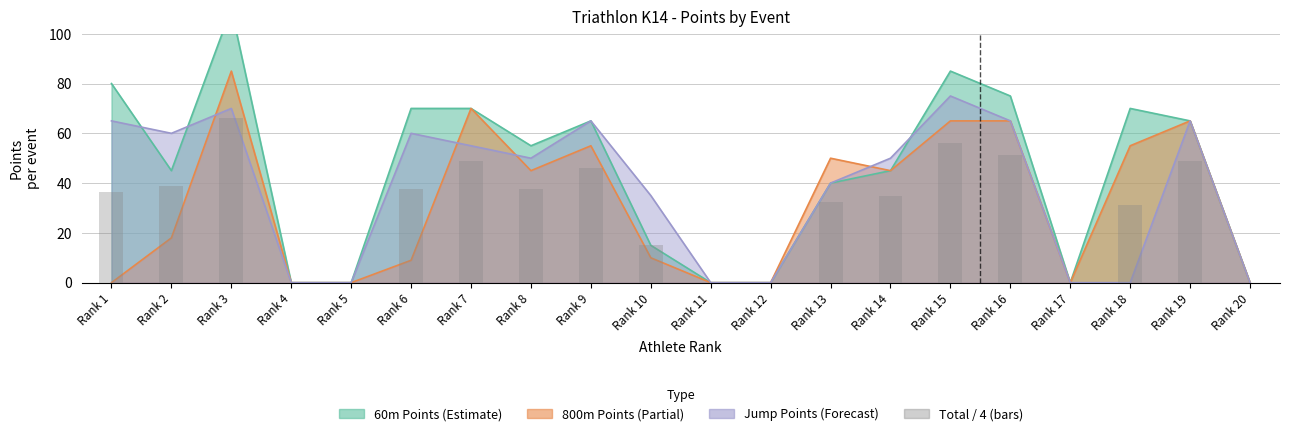

The value at Rank 6 is 37.5. True or false?

True